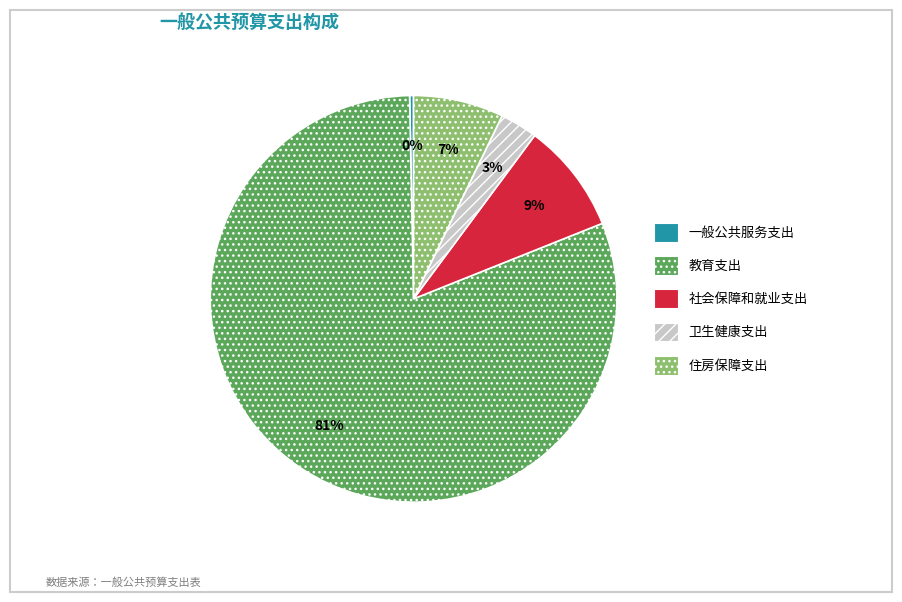

Which slice is the smallest?

一般公共服务支出